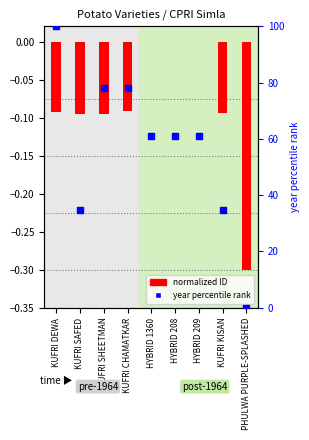

At which category is the sum across all series the highest?

KUFRI DEWA